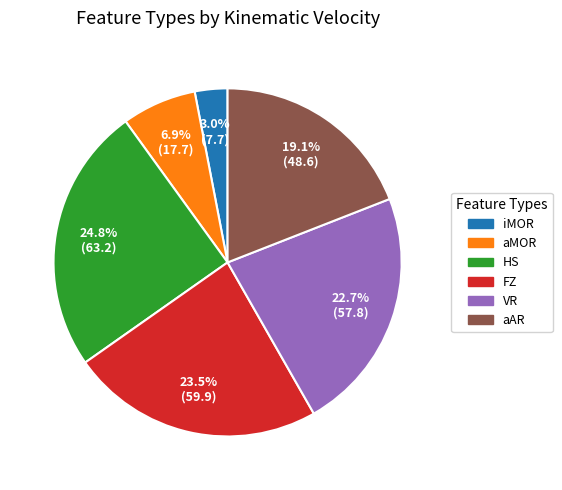

Which category has the smallest portion of the pie?

iMOR